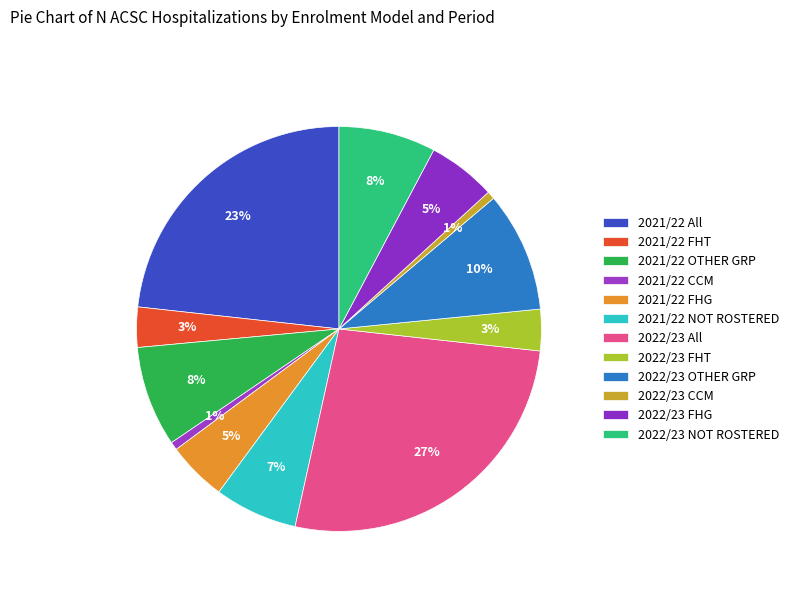

Count the number of slices in the pie.

12